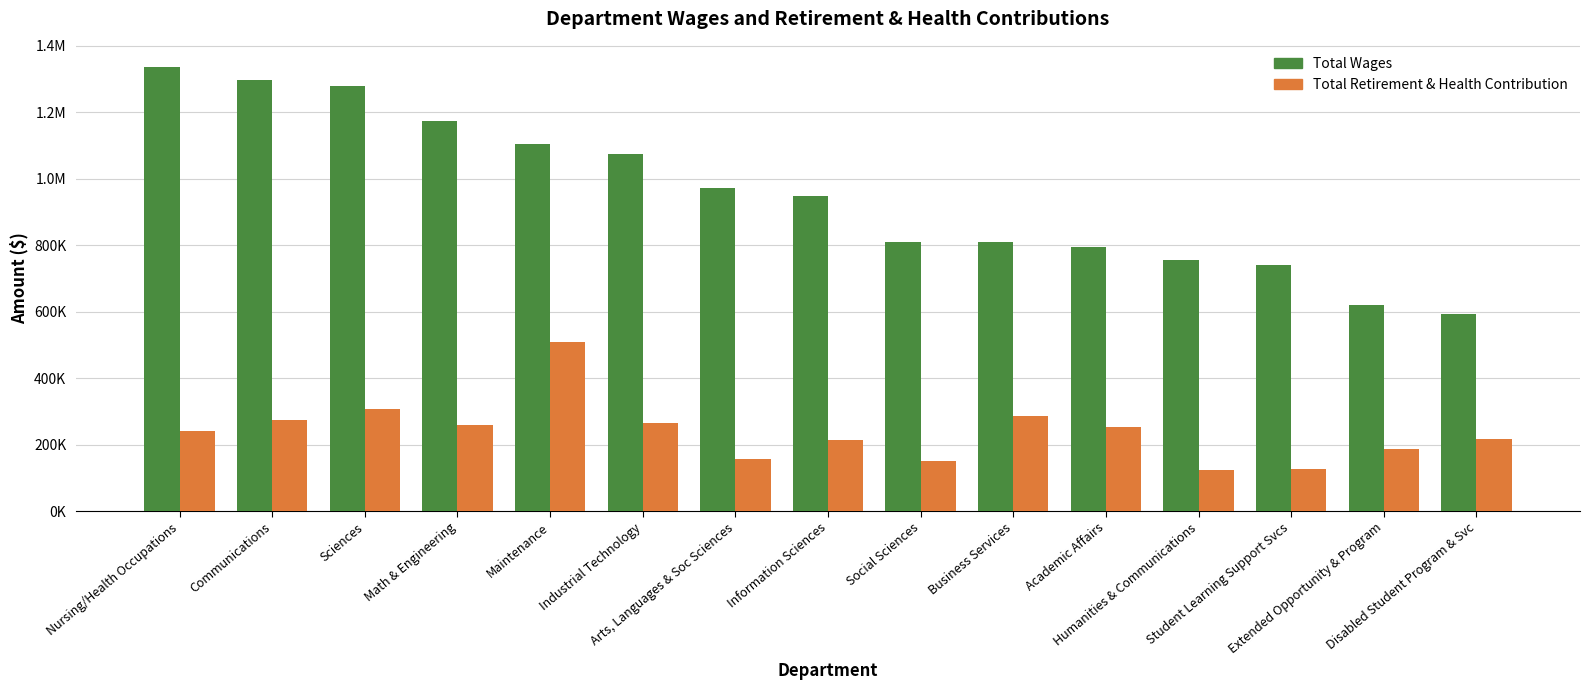

What are all the series names shown in the legend?

Total Wages, Total Retirement & Health Contribution